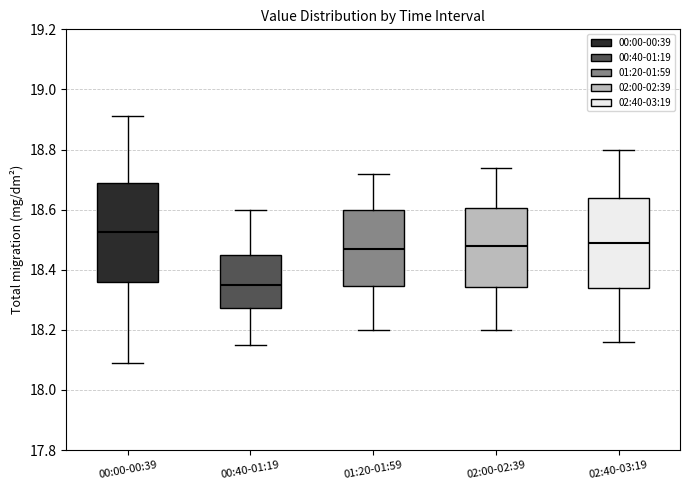

Comparing the boxes themselves (not the whiskers), which one is the tallest?

00:00-00:39